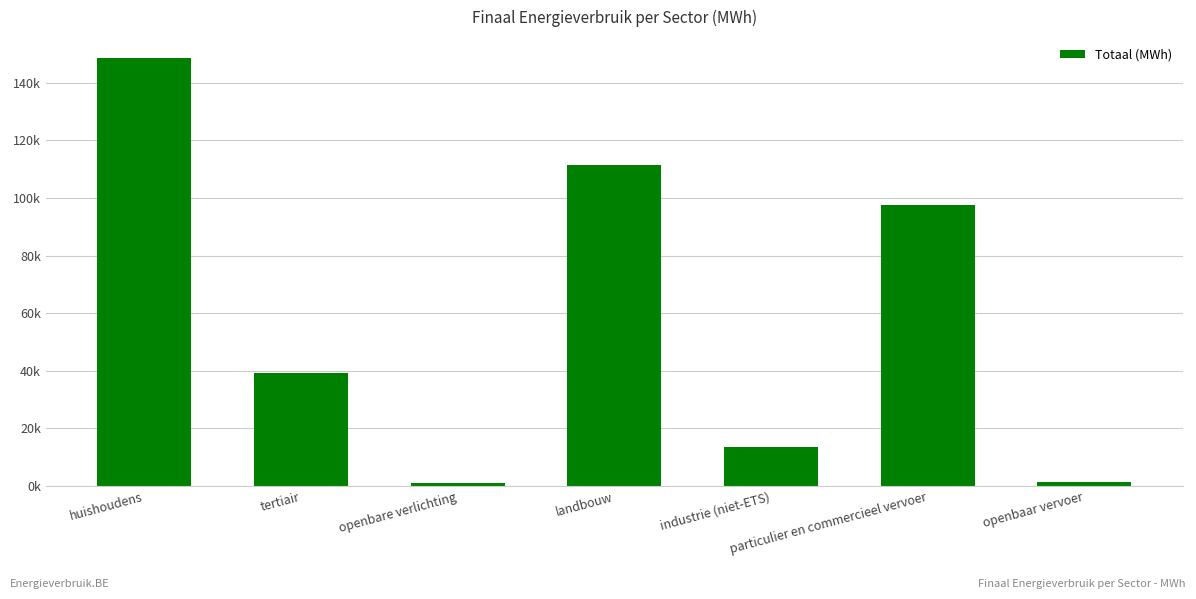

Are the bars horizontal?

No